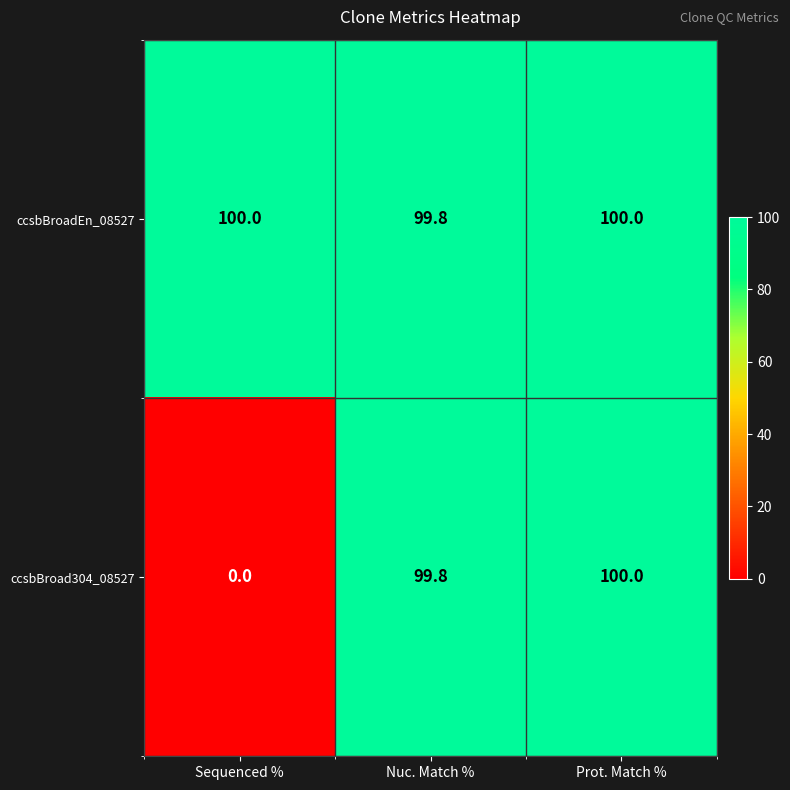

Between Sequenced % and Nuc. Match %, which series saw the biggest shift?

ccsbBroad304_08527